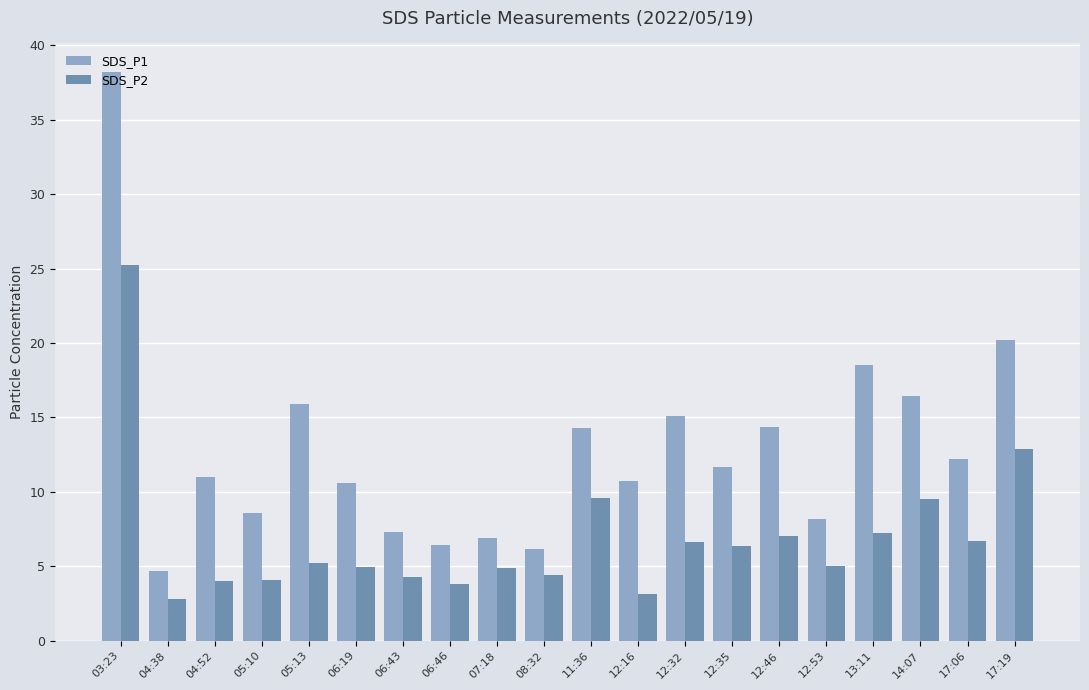

What is the label of the 13th bar from the right?

06:46